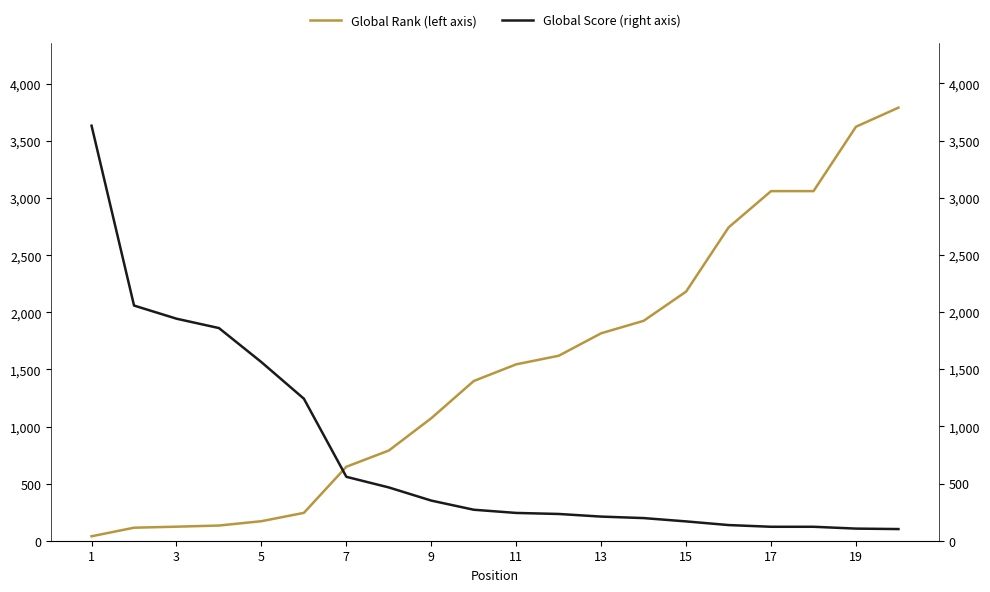

Is this an area chart (filled region under the line)?

No